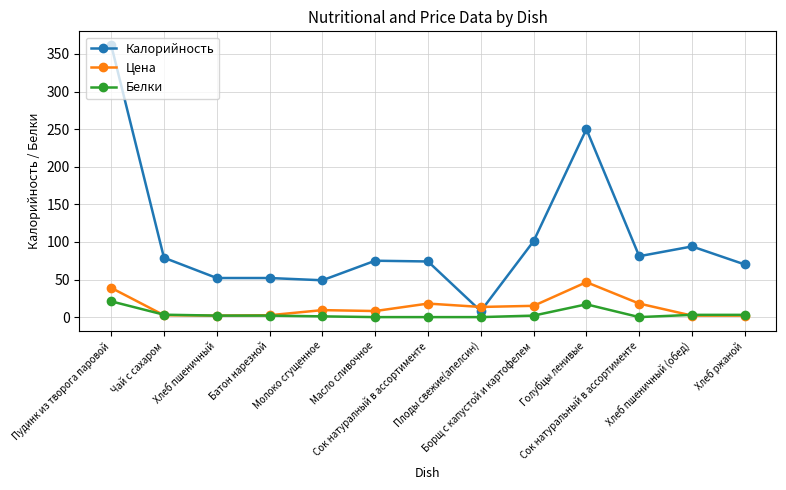

True or false: Цена and Калорийность cross at least once.

True